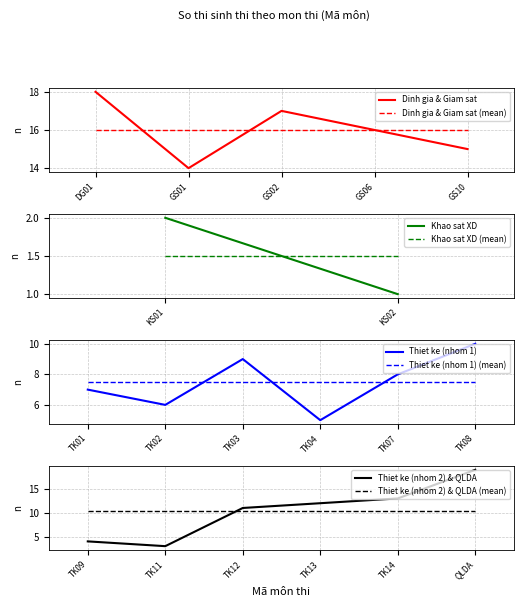

Count the number of categories in the chart.

19